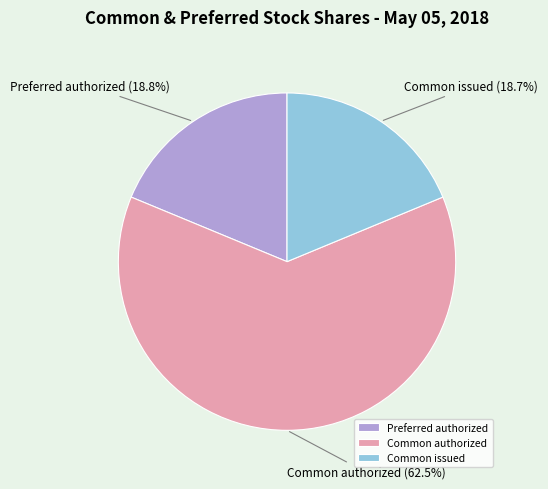

What is the ratio of the value at Preferred authorized to the value at Common issued?

1.0